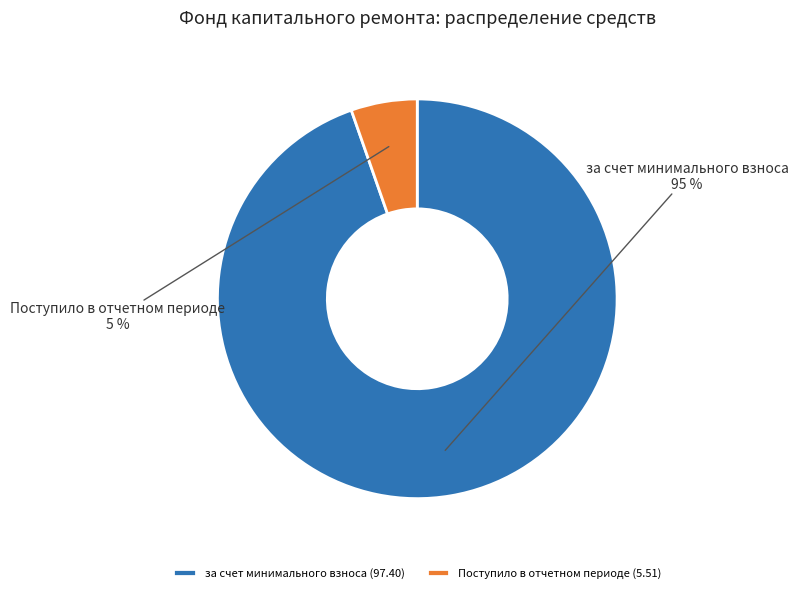

Between за счет минимального взноса and Поступило в отчетном периоде, which is larger?

за счет минимального взноса